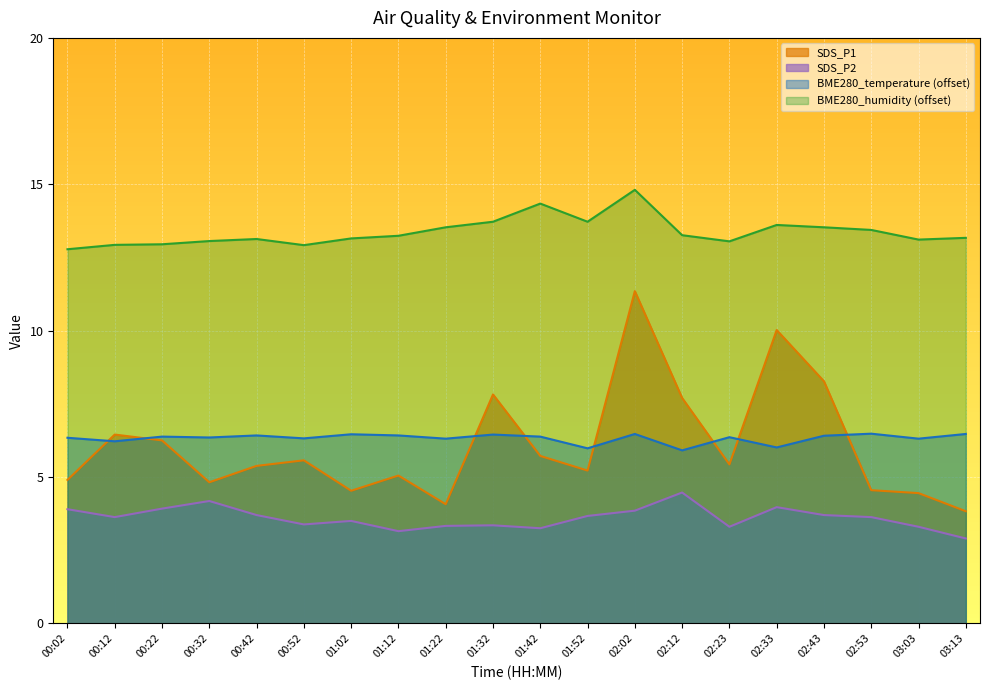

Where is the first local minimum for BME280_humidity?

00:52